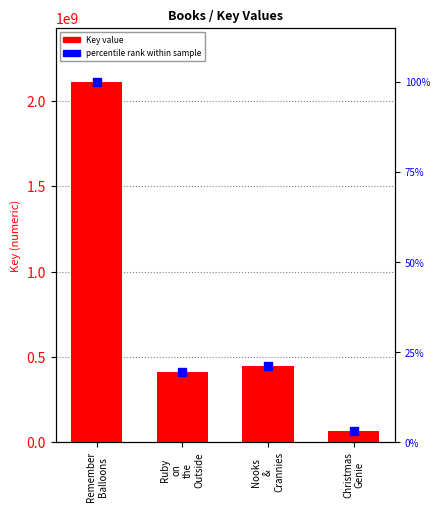

At how many categories does at least one series exceed 429235777?

2